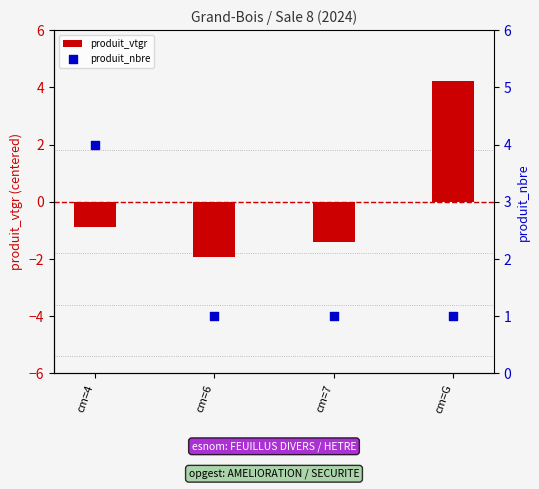

What are all the series names shown in the legend?

produit_vtgr, produit_nbre